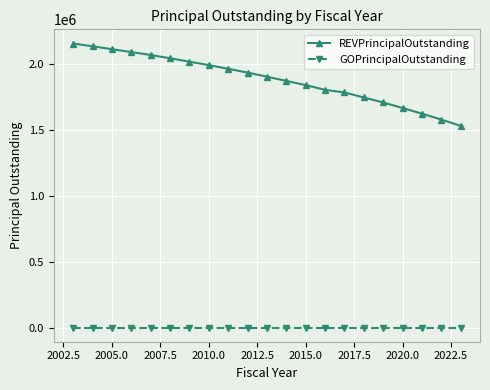

What is the maximum value shown in the chart?

2159000